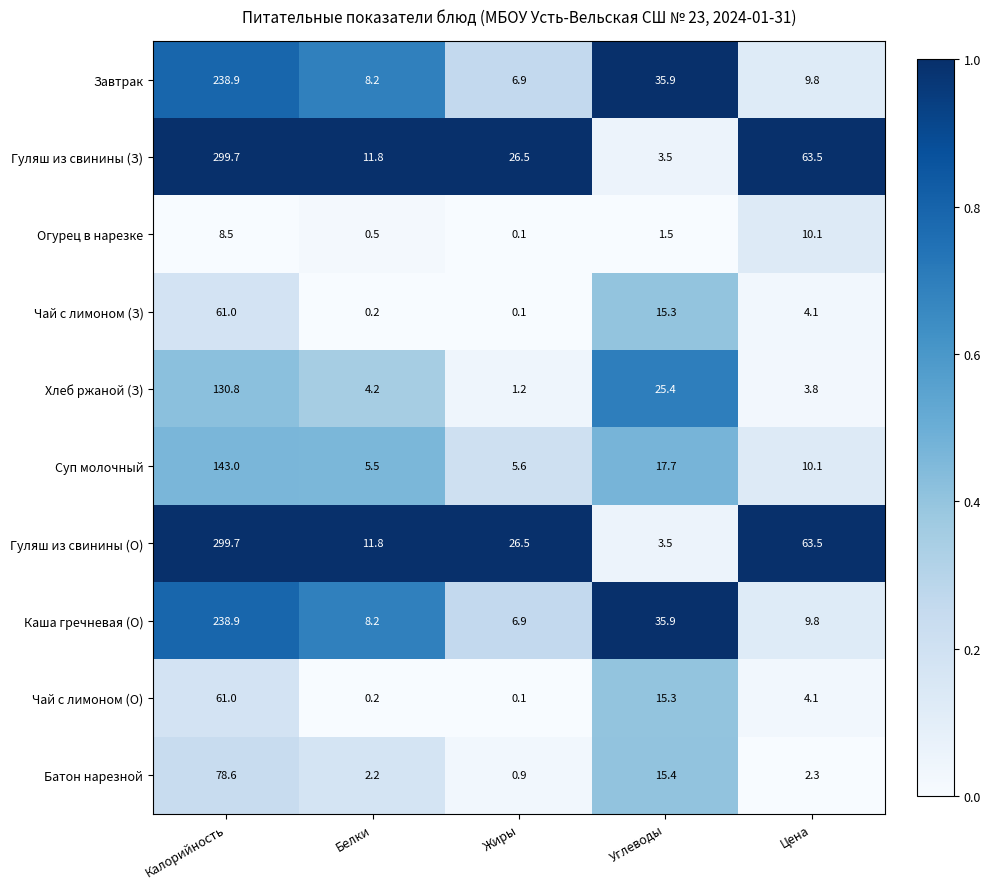

What is the spread (max minus min) of values at Цена?

61.2